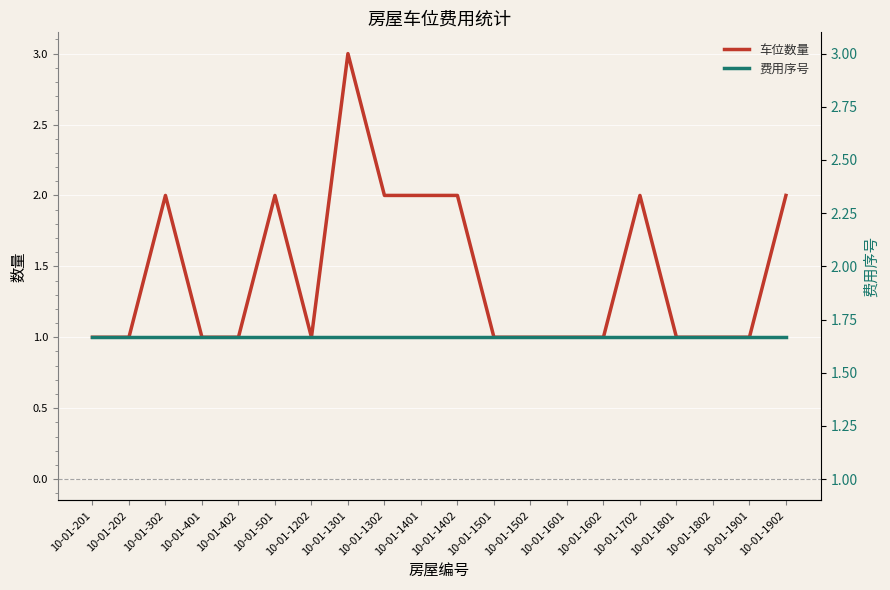

Count the 车位数量 values in the range 1 to 2.

19